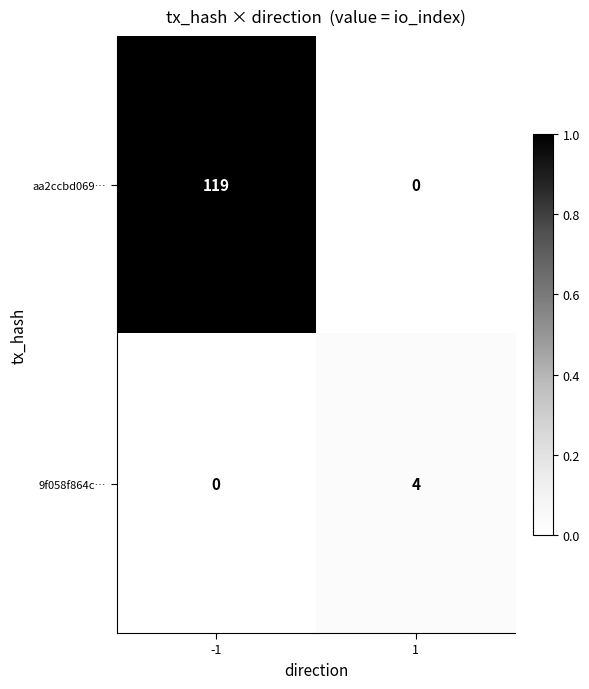

Is it true that 9f058f864c… equals 1 at 1?

False